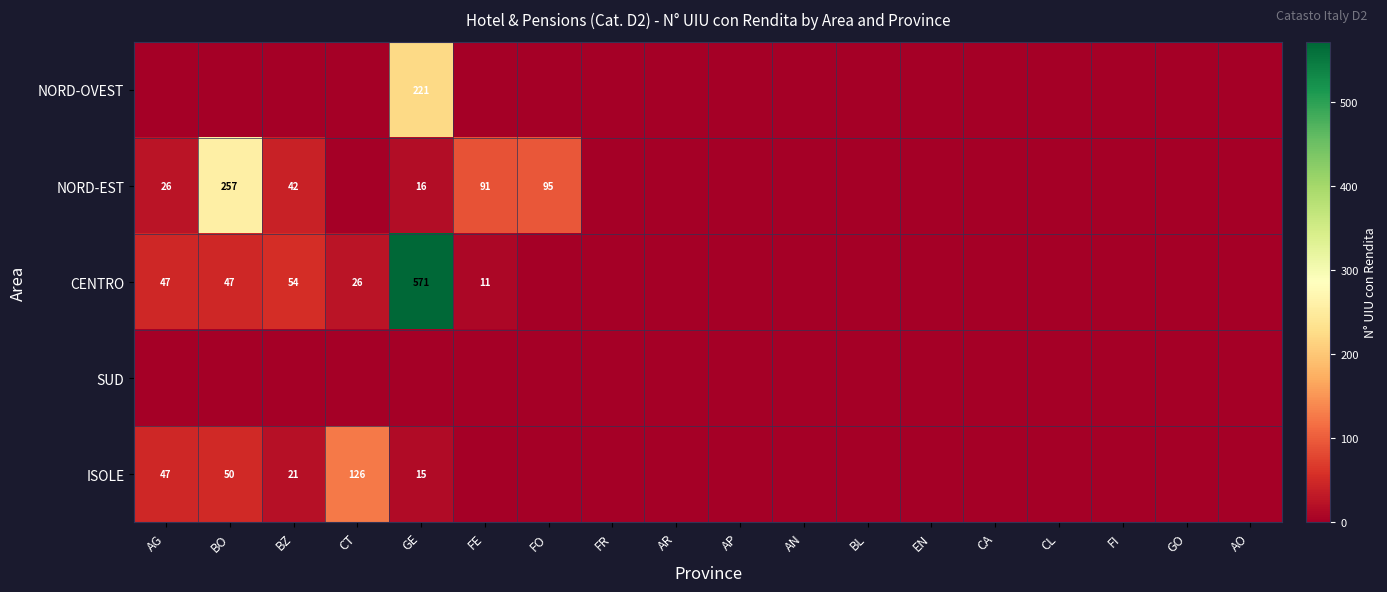

The NORD-EST series shows 64 at BZ. True or false?

False